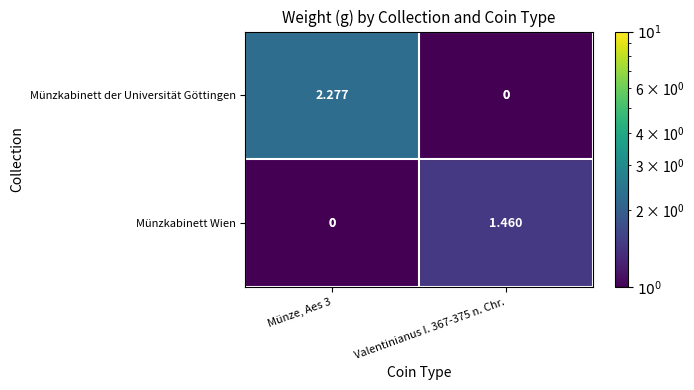

Rank the series by their maximum value, from highest to lowest.

Münzkabinett der Universität Göttingen, Münzkabinett Wien